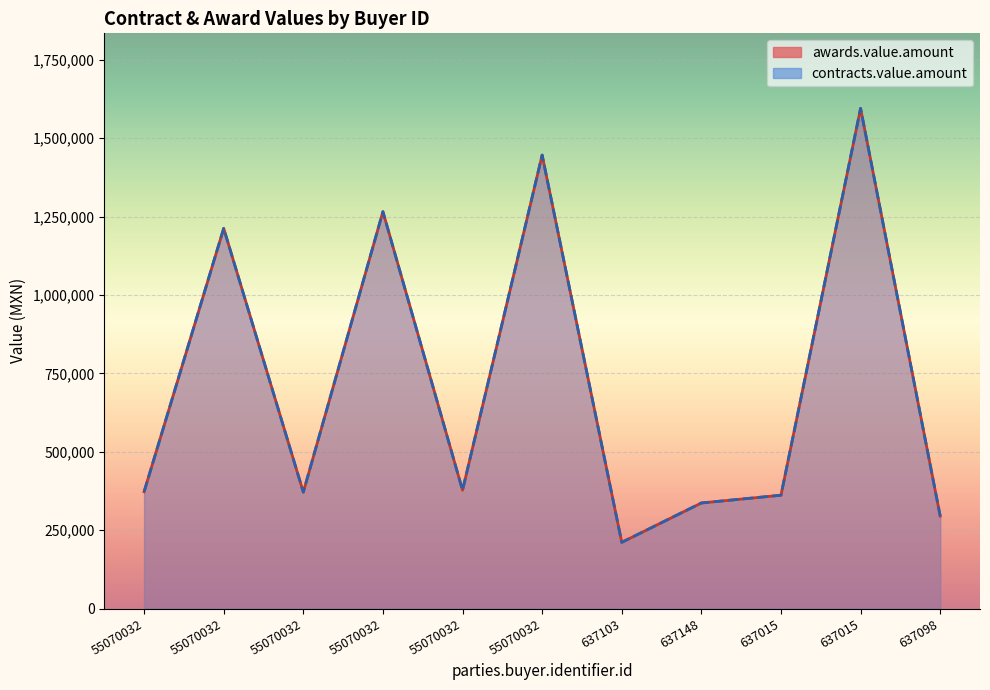

At 55070032, list the series in order from largest to smallest.

awards.value.amount, contracts.value.amount